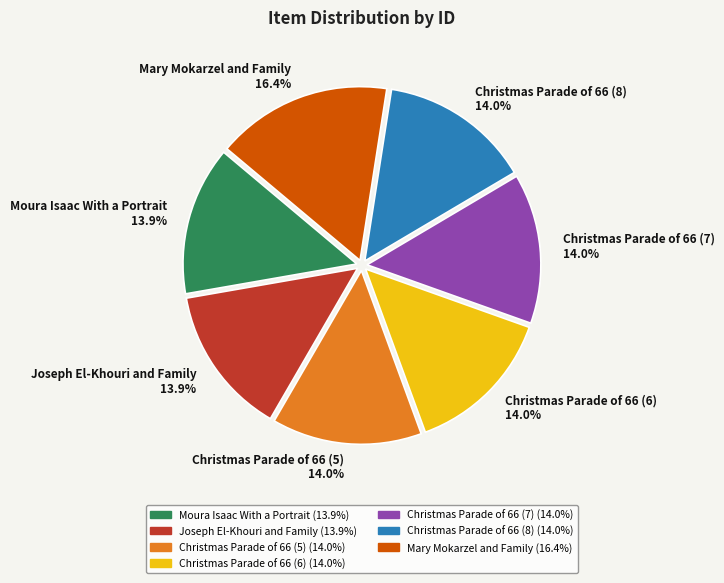

True or false: Christmas Parade of 66 (7) accounts for 14% of the total.

True